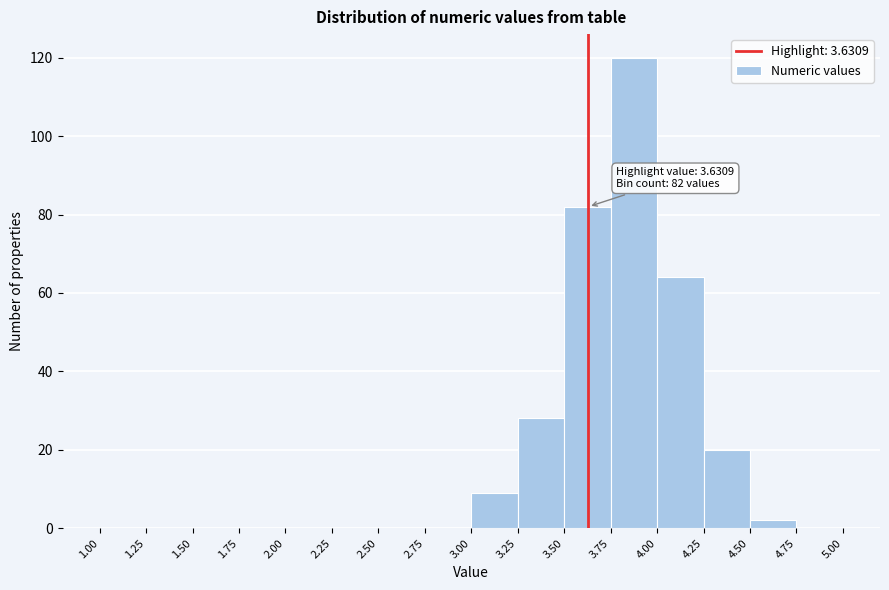

Over which range of the x-axis is the bar tallest?

3.75 to 4.00